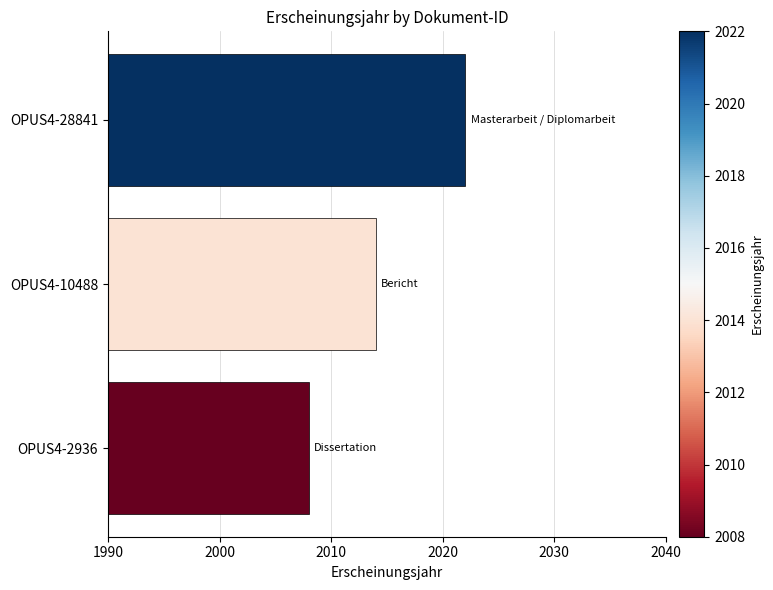

How many categories are shown in the chart?

3